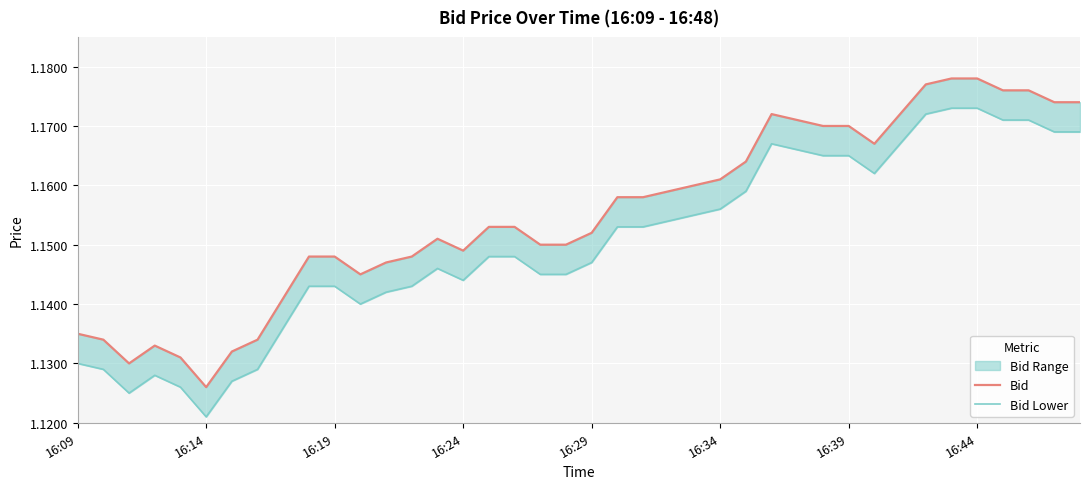

True or false: Bid has more than 2 interior local peaks.

True